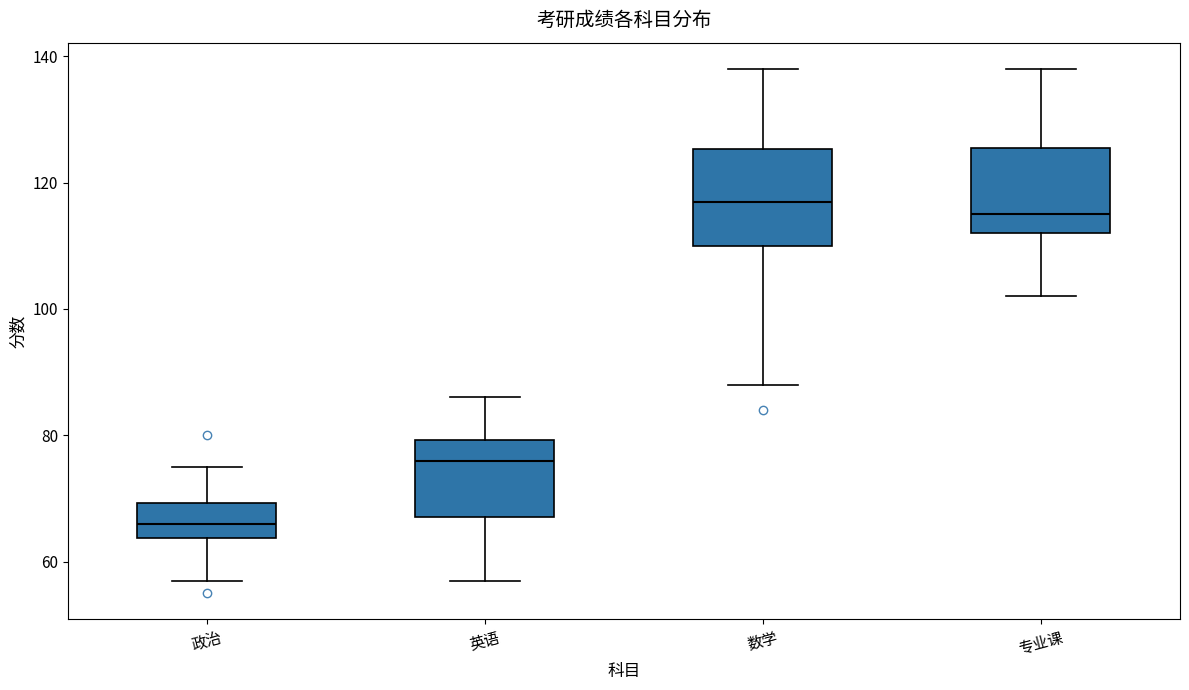

Where does the median line of the box for 数学 sit on the y-axis? The values are not printed on the chart, so give them approximately, as read against the axis.

118